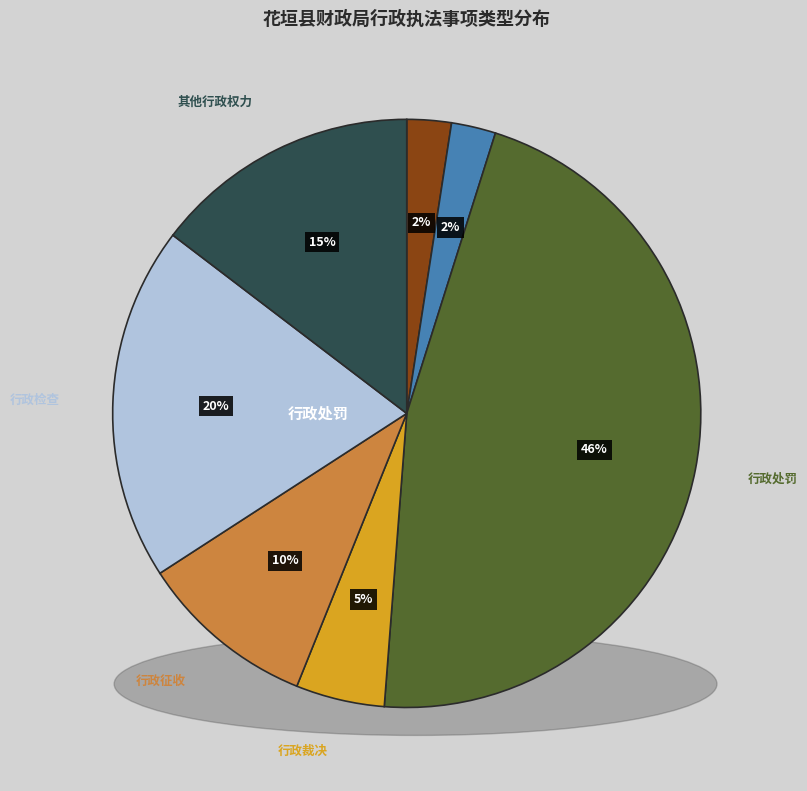

Do 行政检查 and 行政许可 together represent more than half of the pie?

No